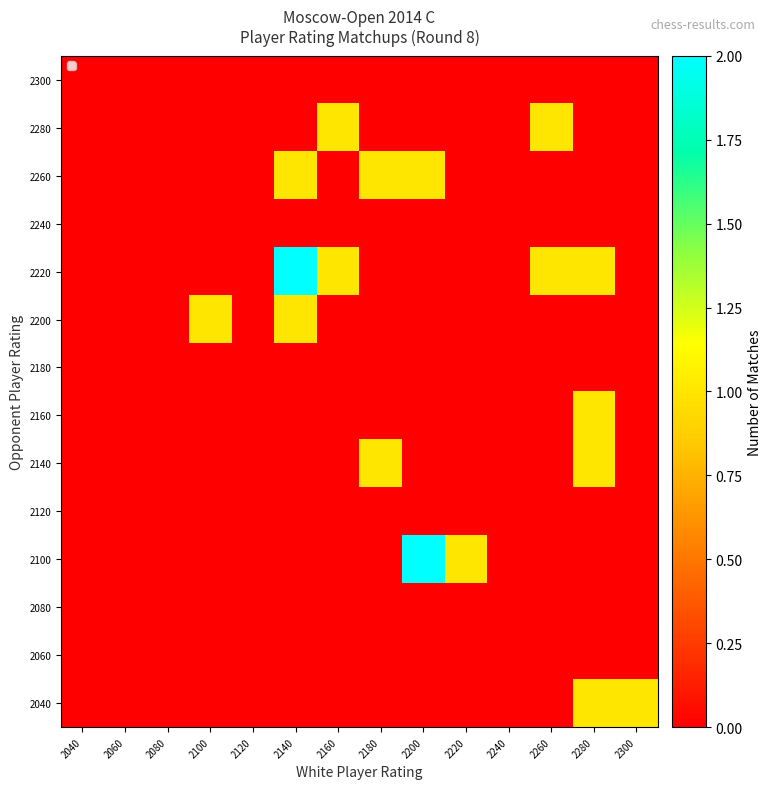

Which has a higher value, 2260 or 2300?

2300